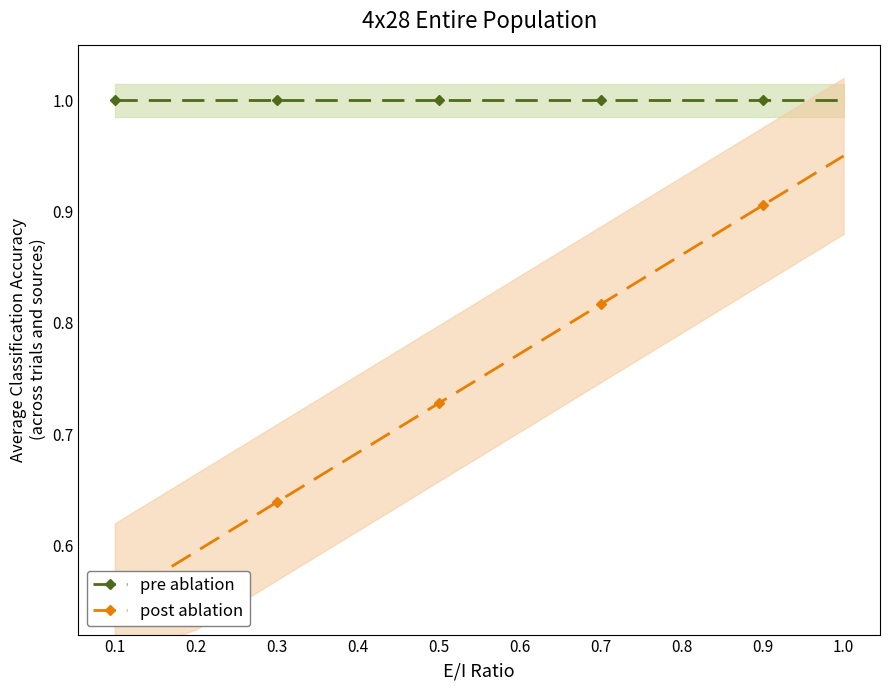

How many lines are shown in the chart?

2